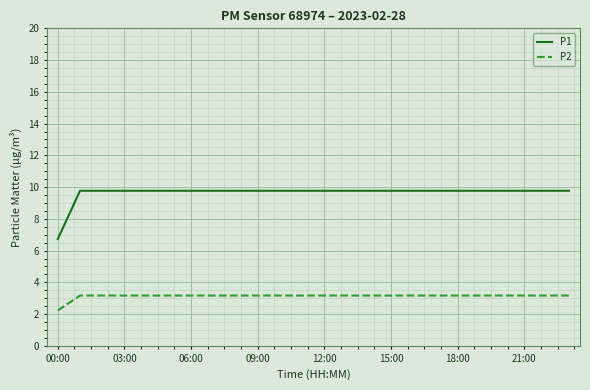

List the series in order of their overall mean, lowest first.

P2, P1